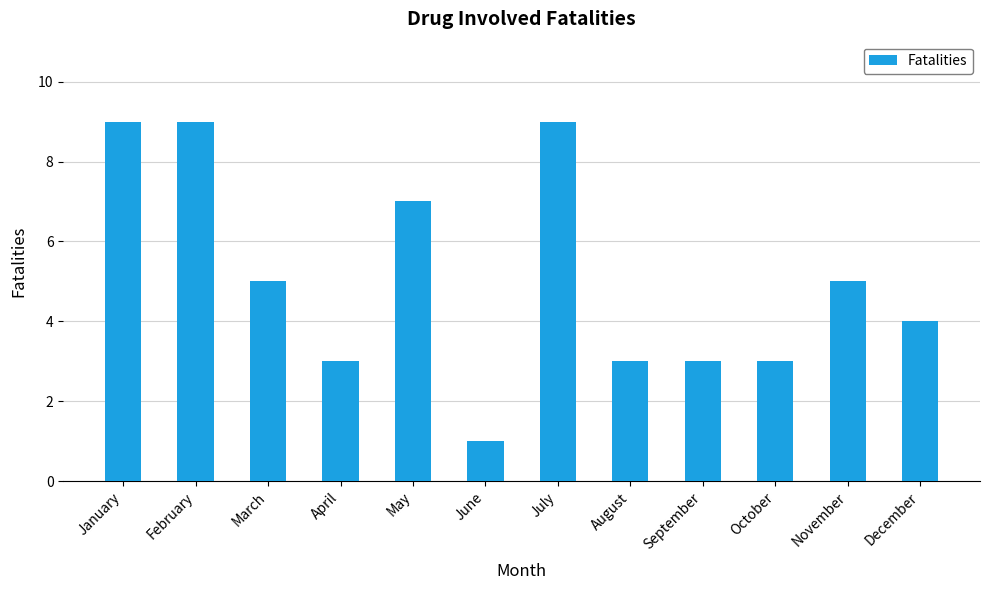

What is the greatest value displayed?

9